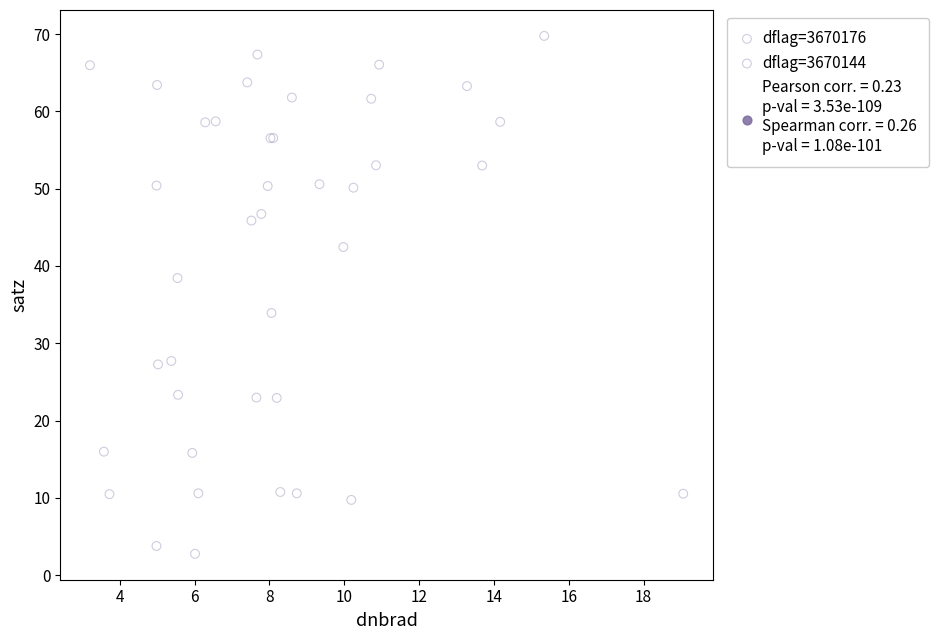

Which series contains the lowest Y value?

dflag=3670176